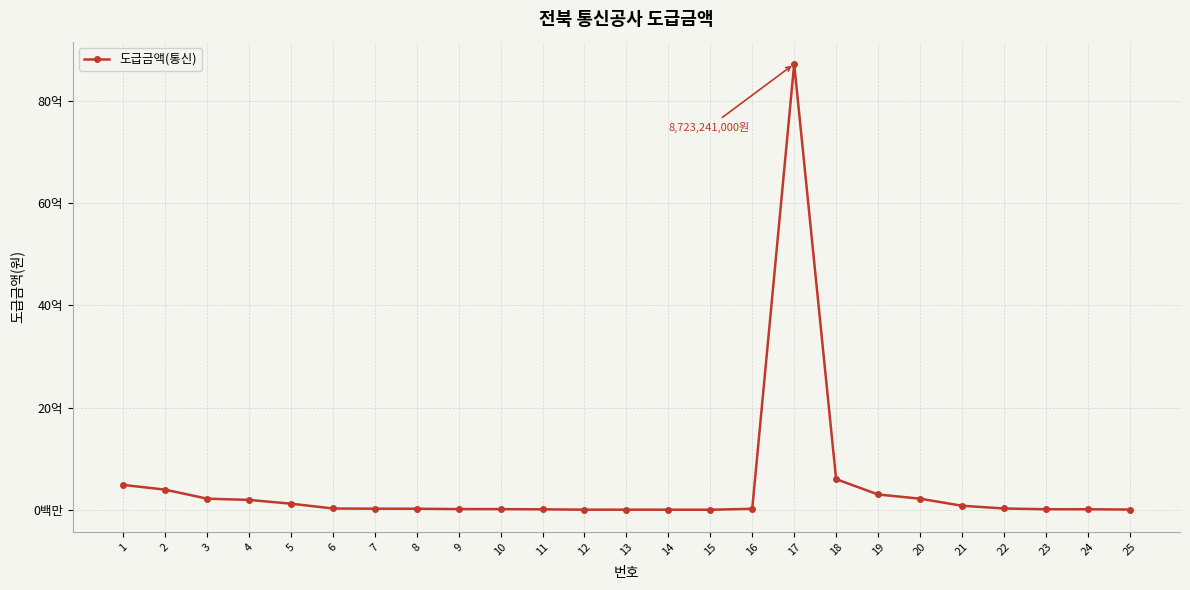

Reading right to left, extract all data points from this chart.

25=4910000	24=11000000	23=11363000	22=25938000	21=80000000	20=218000000	19=300000000	18=600000000	17=8723241000	16=20000000	15=1473000	14=2275000	13=2596000	12=2691000	11=9820000	10=13842000	9=14730000	8=21313000	7=22095000	6=25938000	5=120000000	4=194000000	3=218009000	2=394891000	1=487231000